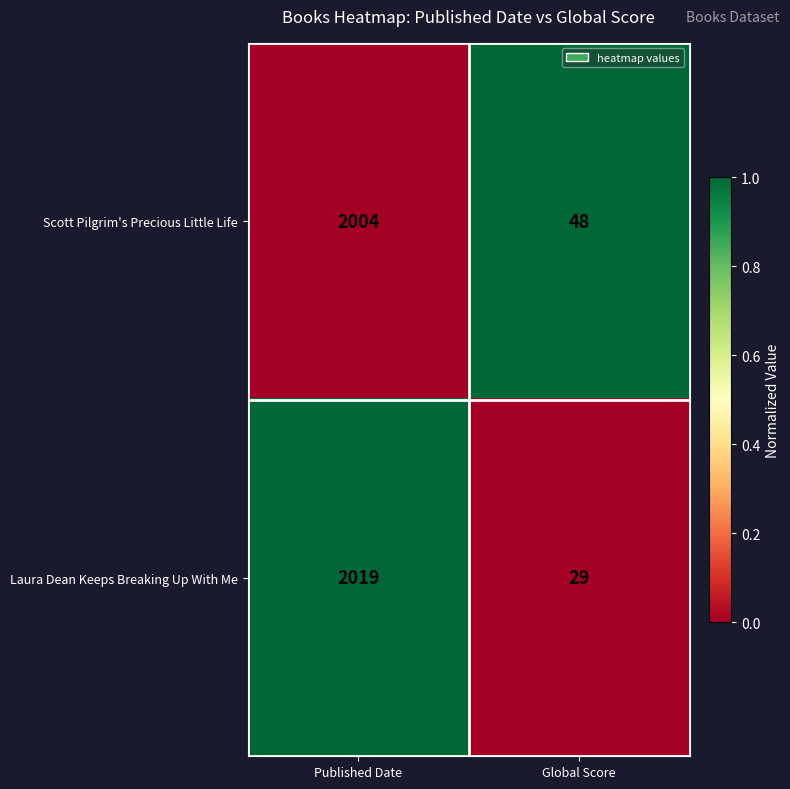

Which series has the largest total across all categories?

Scott Pilgrim's Precious Little Life